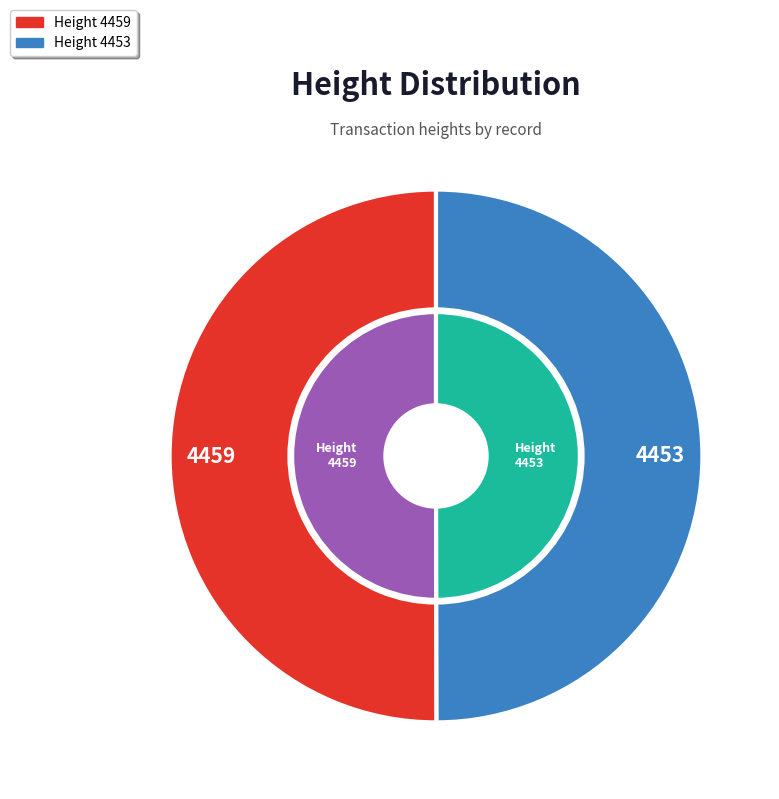

Does 4453 account for over 50% of the chart?

No